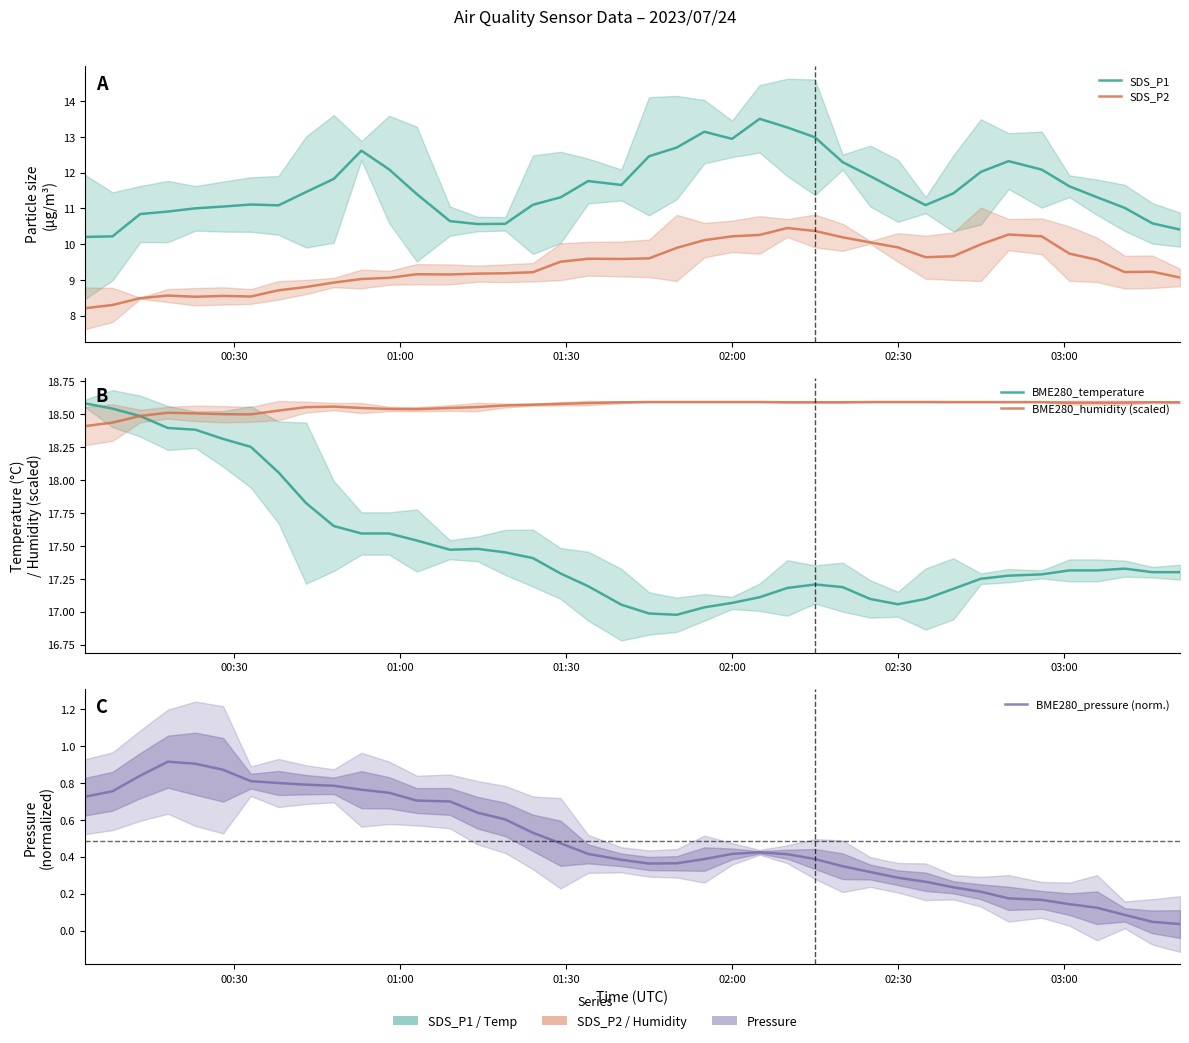

Which series has the largest range (max minus min)?

SDS_P1